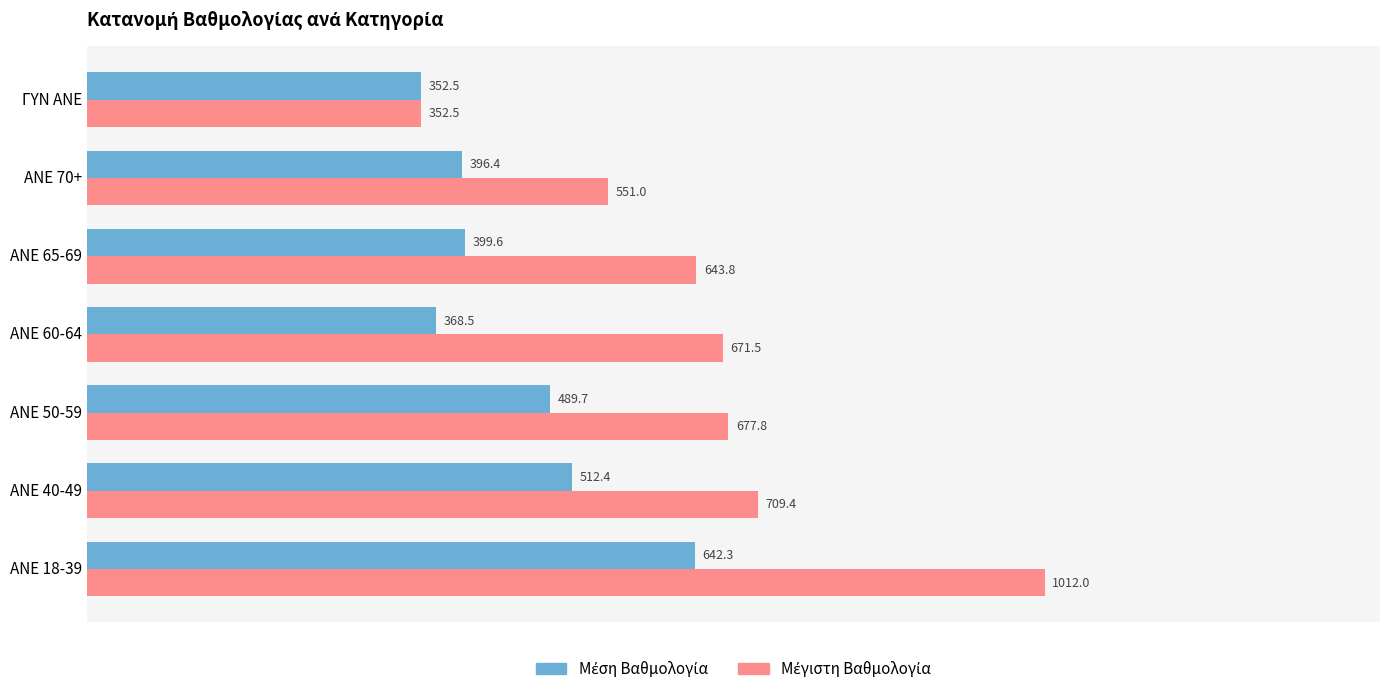

Count the number of data series in this chart.

2